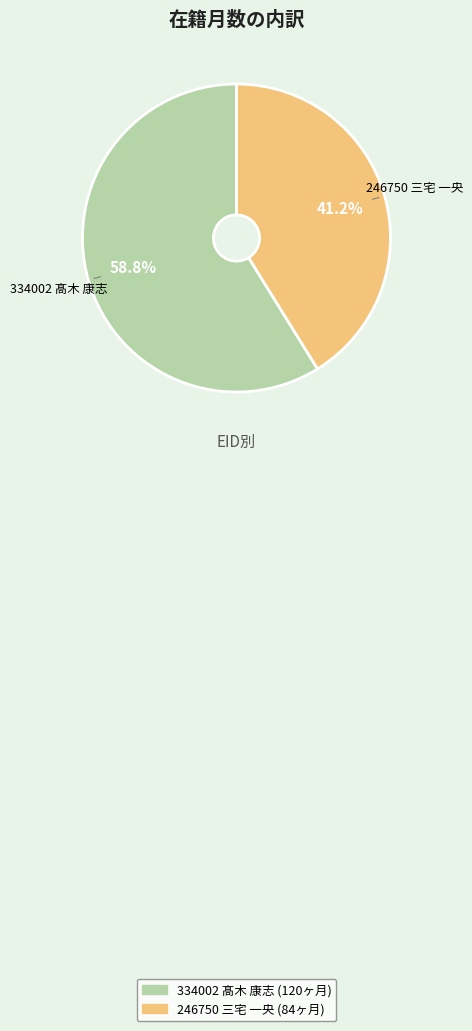

True or false: 246750 三宅 一央 accounts for 52% of the total.

False